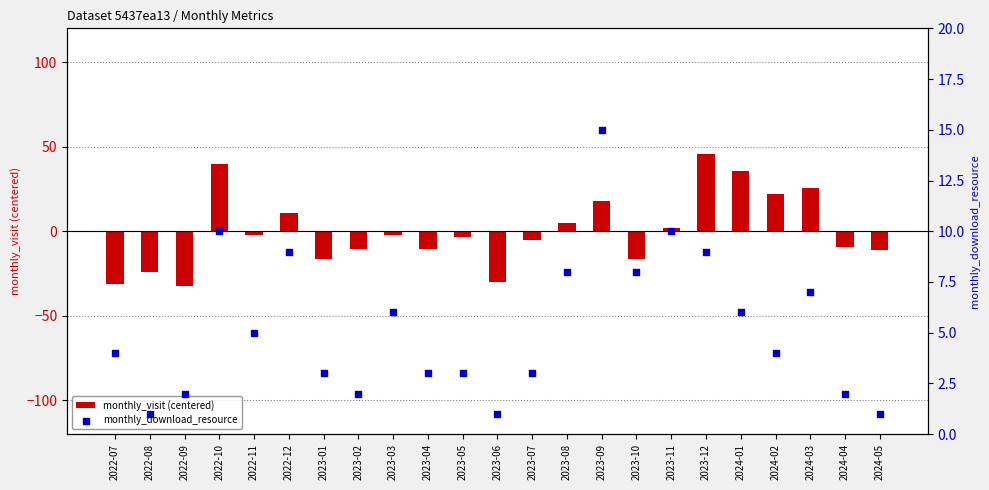

Which series reaches the minimum Y coordinate?

monthly_visit (centered)